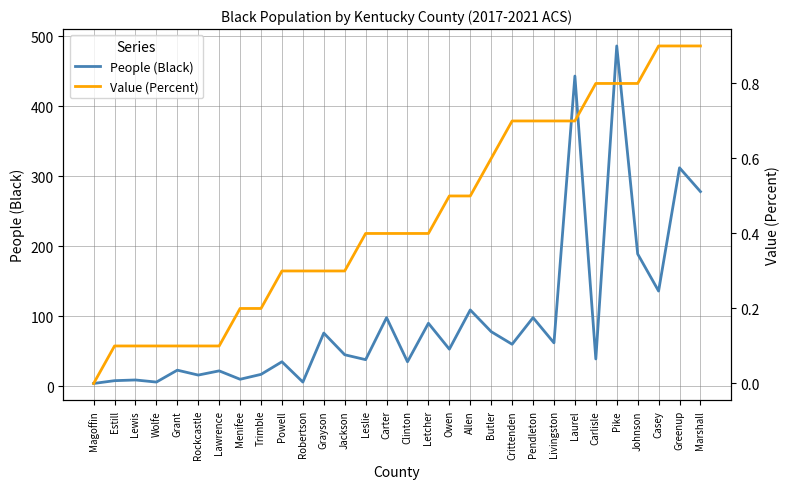

What is the value of the People (Black) point at the 6th from the left?

16.0